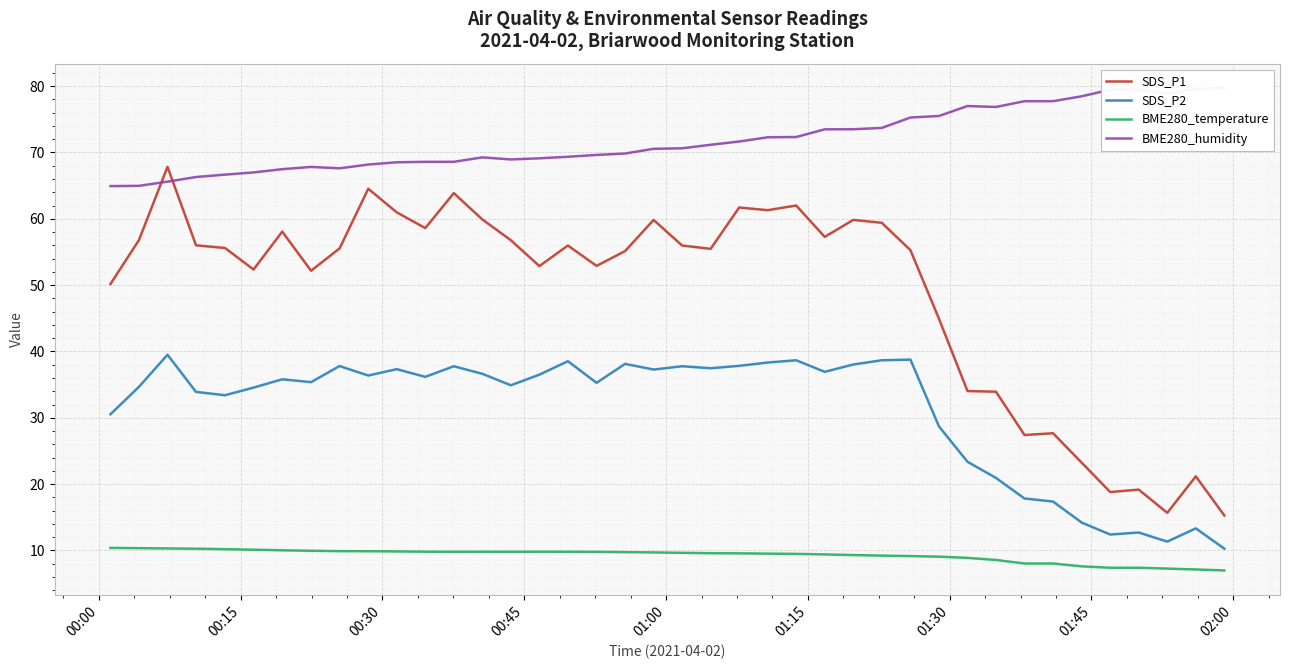

Reading right to left, list all the values displayed in this chart.

SDS_P1: 15.3	21.2	15.7	19.2	18.8	23.2	27.7	27.4	33.9	34.0	44.9	55.3	59.4	59.8	57.3	62.0	61.3	61.7	55.5	56.0	59.8	55.1	52.9	56.0	52.9	56.8	59.9	63.9	58.6	61.0	64.5	55.5	52.2	58.1	52.4	55.6	56.0	67.8	56.8	50.2
SDS_P2: 10.3	13.3	11.3	12.7	12.4	14.2	17.4	17.8	20.9	23.4	28.7	38.8	38.7	38.0	36.9	38.7	38.3	37.8	37.5	37.8	37.3	38.1	35.3	38.5	36.5	34.9	36.6	37.8	36.2	37.3	36.4	37.8	35.4	35.8	34.5	33.4	33.9	39.5	34.7	30.5
BME280_temperature: 7.0	7.1	7.3	7.4	7.4	7.6	8.0	8.0	8.6	8.9	9.1	9.2	9.2	9.3	9.4	9.5	9.5	9.6	9.6	9.6	9.7	9.7	9.8	9.8	9.8	9.8	9.8	9.8	9.8	9.8	9.9	9.9	9.9	10.0	10.1	10.2	10.3	10.3	10.3	10.4
BME280_humidity: 79.8	79.6	78.9	79.5	79.5	78.5	77.7	77.7	76.9	77.0	75.5	75.3	73.7	73.5	73.5	72.3	72.3	71.7	71.2	70.6	70.5	69.8	69.6	69.3	69.1	69.0	69.3	68.6	68.6	68.5	68.2	67.6	67.8	67.5	67.0	66.7	66.3	65.6	65.0	64.9